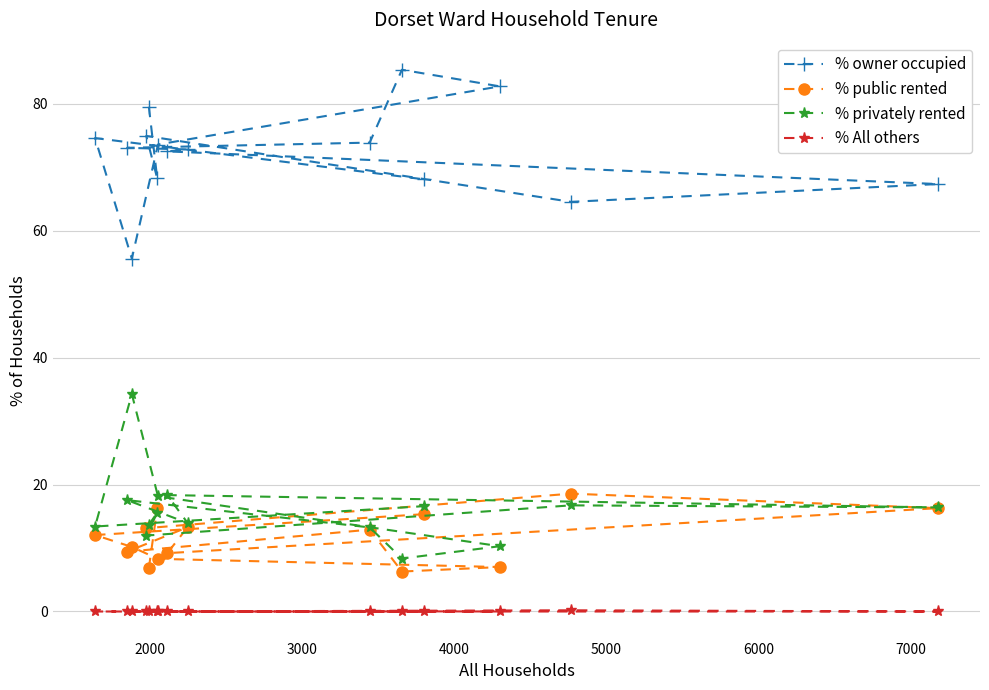

What is the value of the % privately rented point at the 10th from the left?

13.2